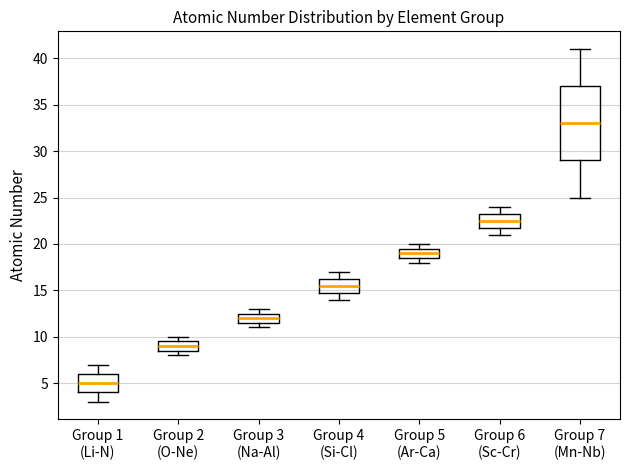

Reading left to right, read every box against the y-axis: the position of its median line, the range the box covers, and the ends of its whiskers. The values are not printed on the chart, so give them approximately, as read against the axis.

Group 1 (Li-N): median 5.0, box 4.0 to 6.0, whiskers 3.0 to 7.0
Group 2 (O-Ne): median 9.0, box 8.5 to 9.5, whiskers 8.0 to 10.0
Group 3 (Na-Al): median 12.0, box 11.5 to 12.5, whiskers 11.0 to 13.0
Group 4 (Si-Cl): median 15.5, box 15.0 to 16.5, whiskers 14.0 to 17.0
Group 5 (Ar-Ca): median 19.0, box 18.5 to 19.5, whiskers 18.0 to 20.0
Group 6 (Sc-Cr): median 22.5, box 22.0 to 23.5, whiskers 21.0 to 24.0
Group 7 (Mn-Nb): median 33.0, box 29.0 to 37.0, whiskers 25.0 to 41.0